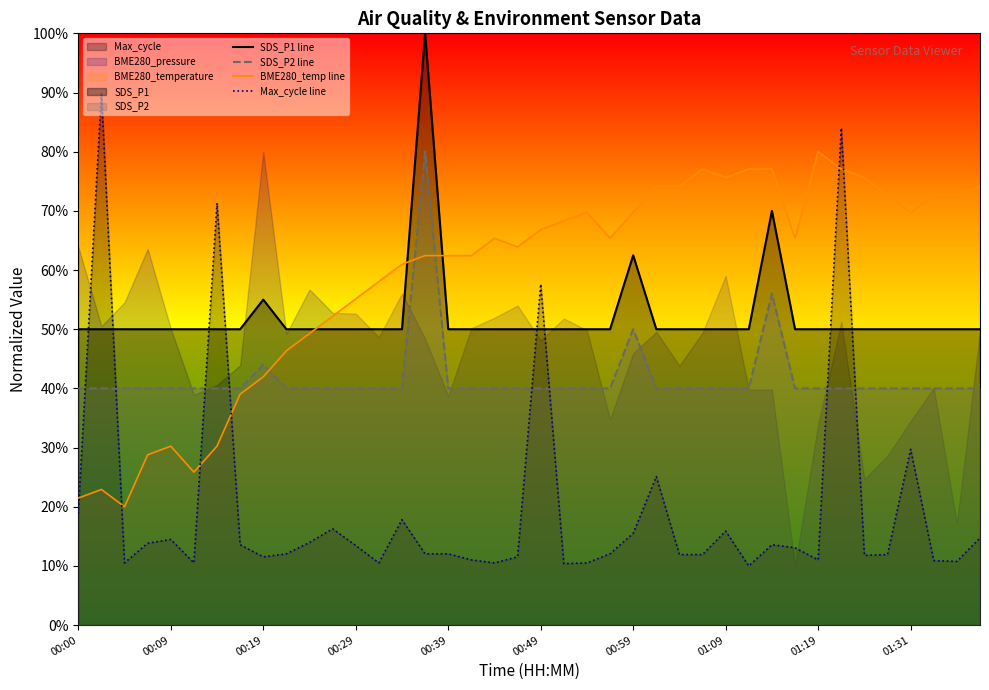

True or false: Max_cycle line has a value of 0.2 at 27.

False